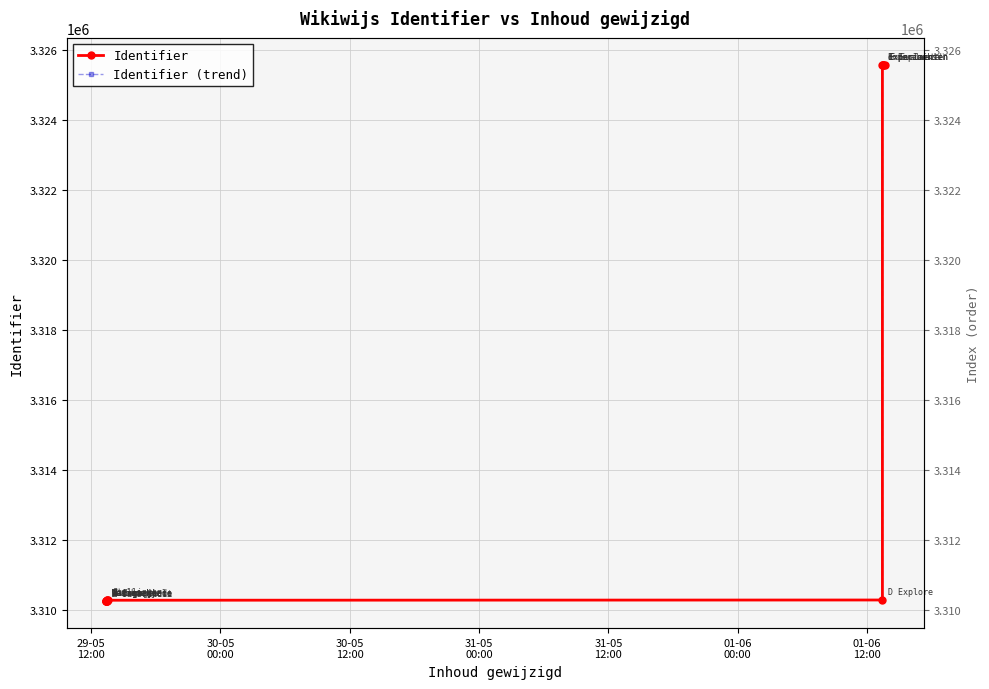

Reading left to right, extract all data points from this chart.

Identifier: 3310241	3310249	3310253	3310256	3310261	3310246	3310264	3310279	3310271	3310278	3325557	3325563	3325559	3325564	3325567
Identifier (trend): 3310241	3310249	3310253	3310256	3310261	3310246	3310264	3310279	3310271	3310278	3325557	3325563	3325559	3325564	3325567